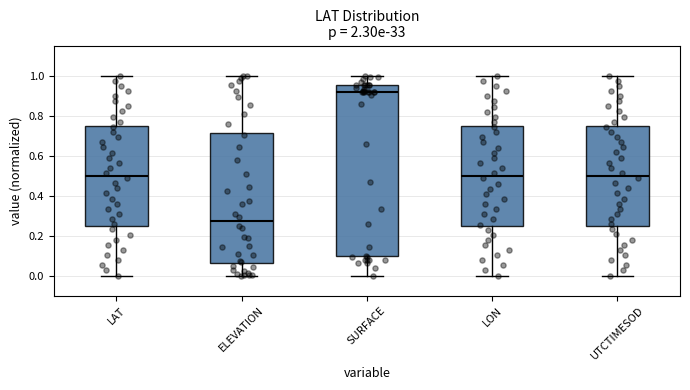

Reading left to right, read every box against the y-axis: the position of its median line, the range the box covers, and the ends of its whiskers. The values are not printed on the chart, so give them approximately, as read against the axis.

LAT: median 0.50, box 0.24 to 0.74, whiskers 0.00 to 1.00
ELEVATION: median 0.28, box 0.06 to 0.72, whiskers 0.00 to 1.00
SURFACE: median 0.92, box 0.10 to 0.96, whiskers 0.00 to 1.00
LON: median 0.50, box 0.24 to 0.74, whiskers 0.00 to 1.00
UTCTIMESOD: median 0.50, box 0.26 to 0.76, whiskers 0.00 to 1.00